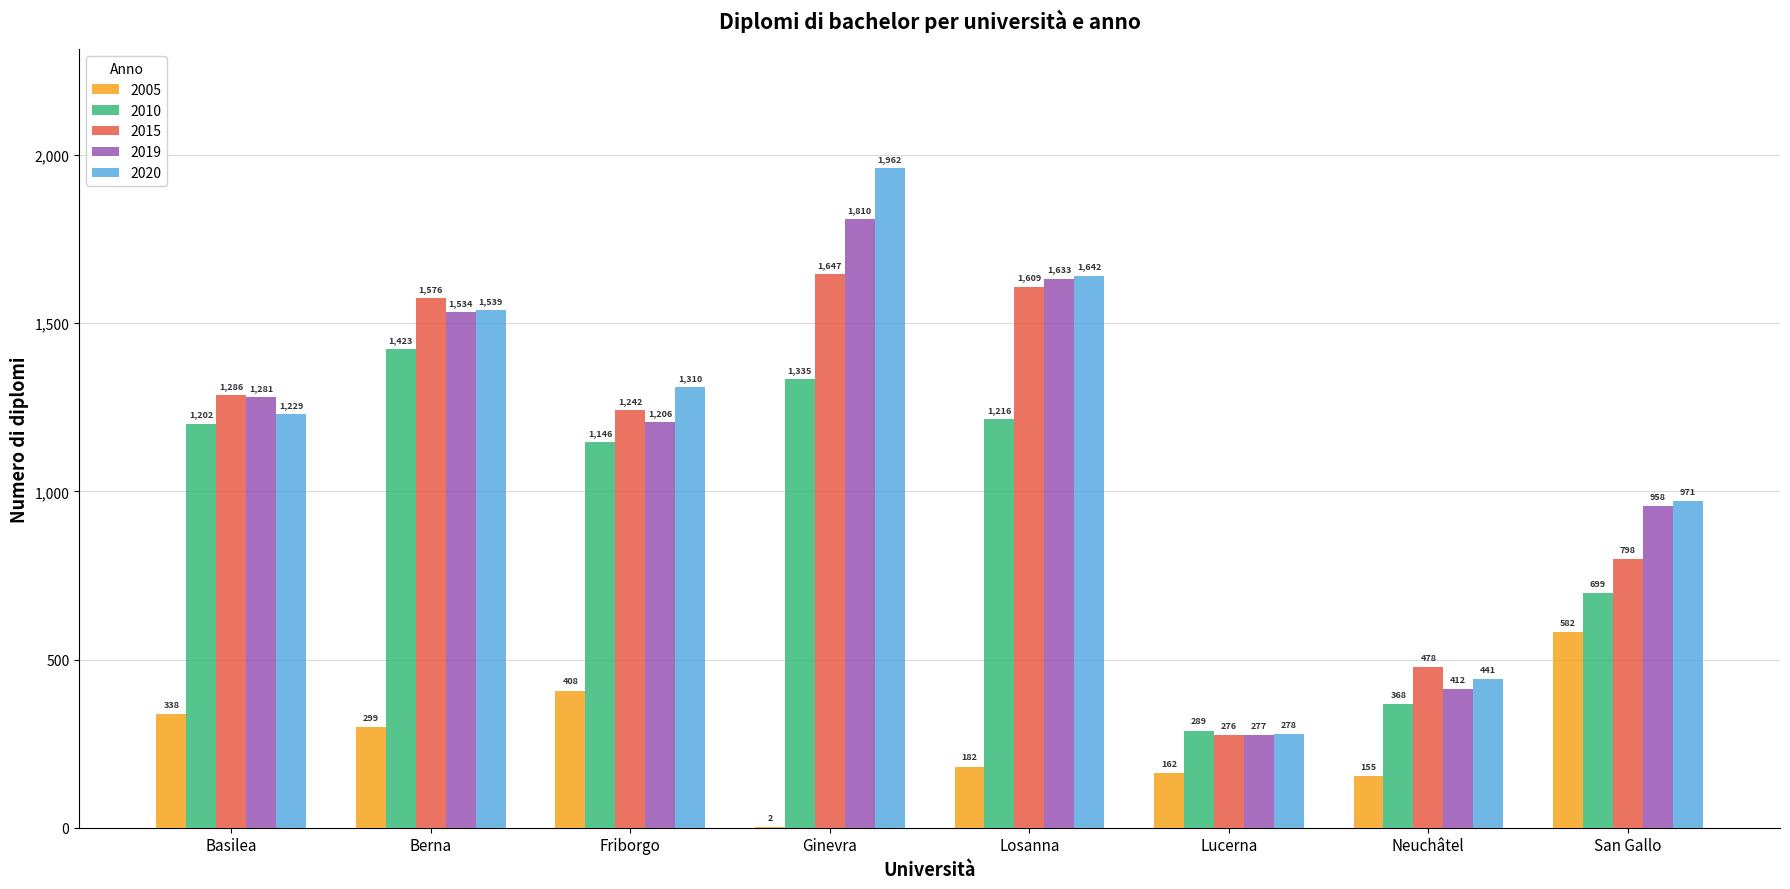

Does the chart contain stacked bars?

No